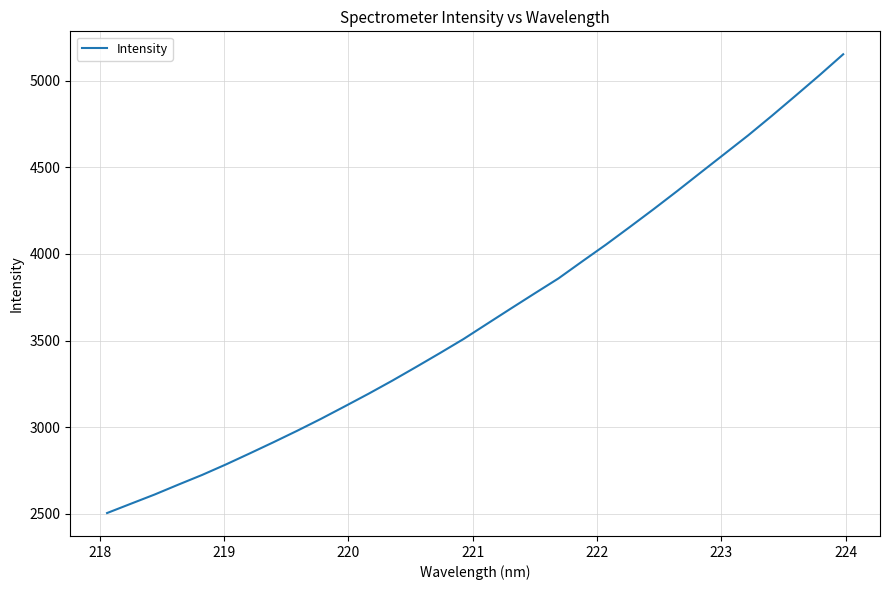

What is the maximum value shown in the chart?

5153.1